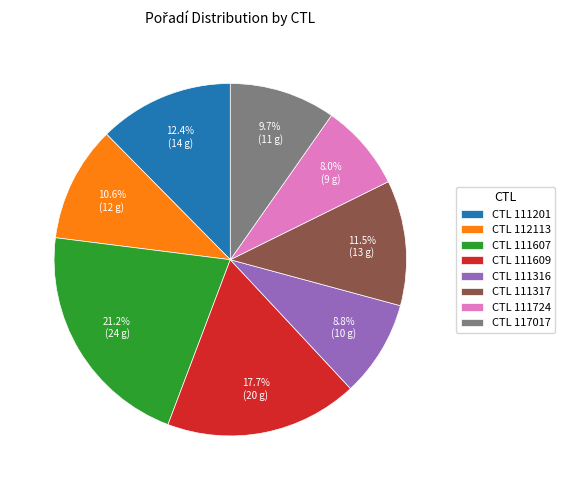

Does any single category account for the majority?

No